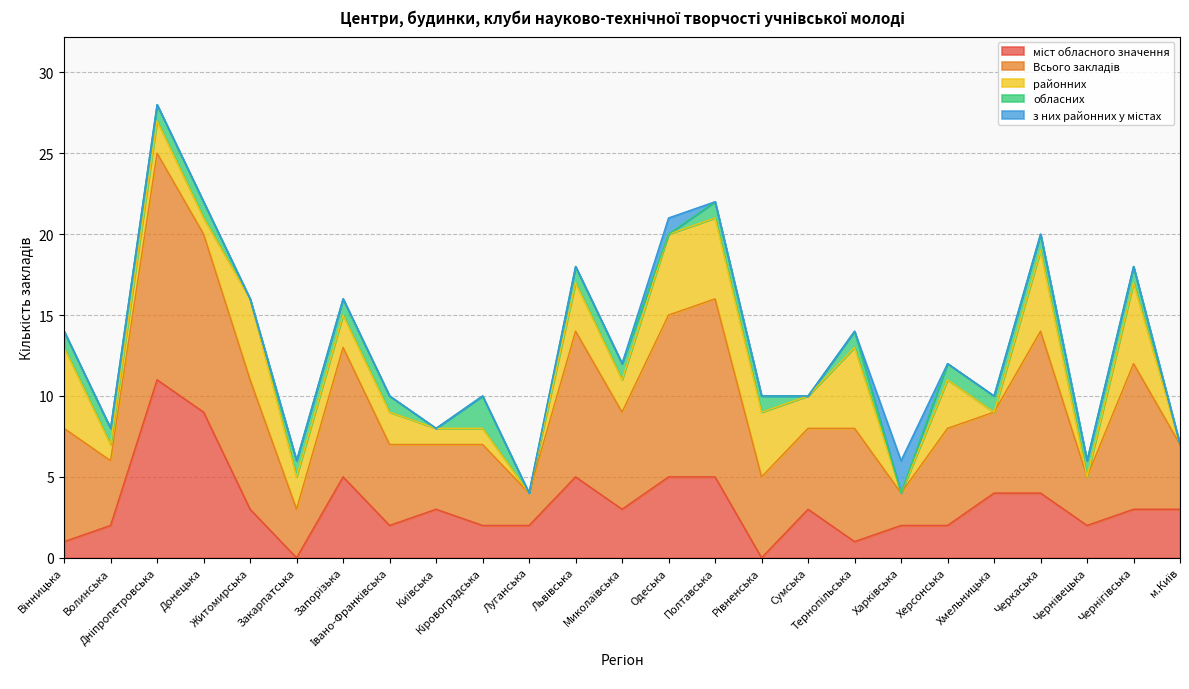

What are all the series names shown in the legend?

міст обласного значення, Всього закладів, районних, обласних, з них районних у містах